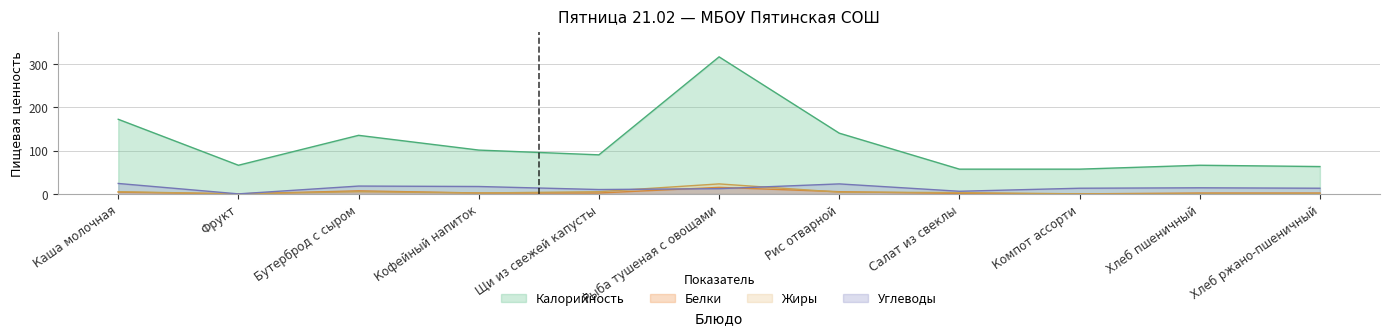

What are all the series names shown in the legend?

Калорийность, Белки, Жиры, Углеводы